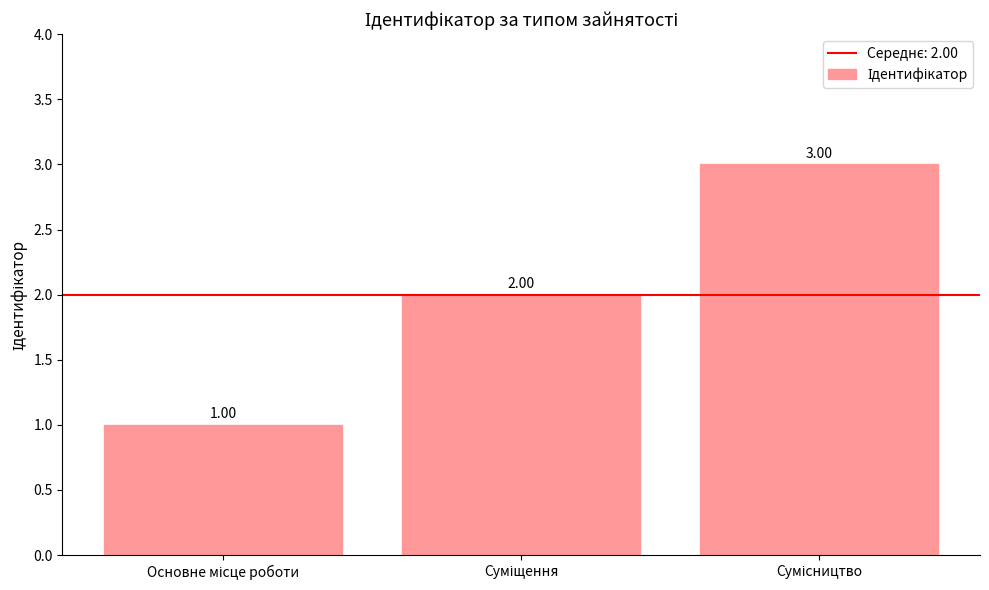

Count the number of data series in this chart.

1